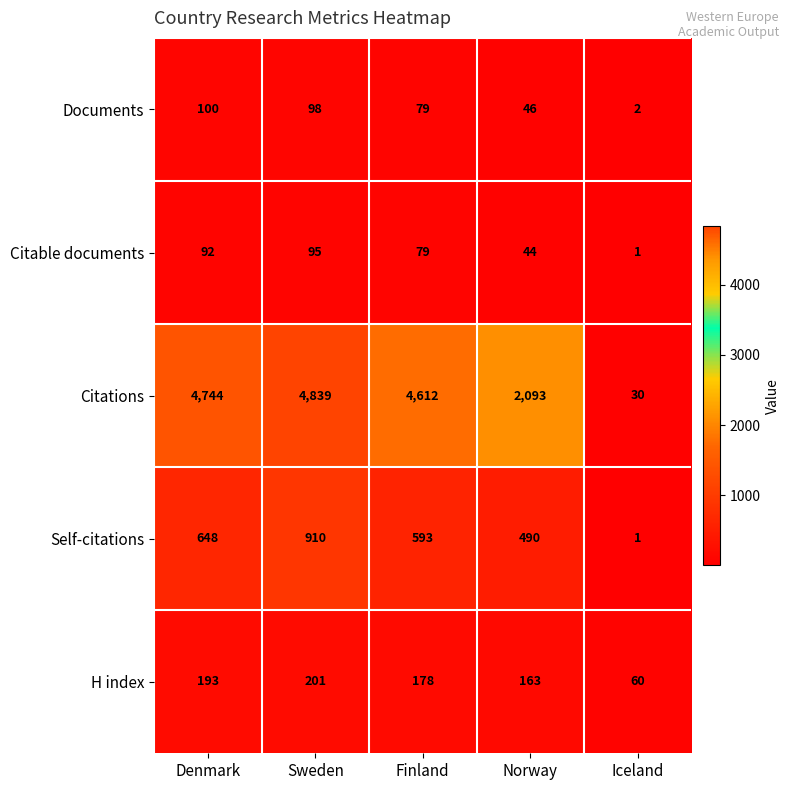

True or false: Citable documents has a value of 12 at Norway.

False